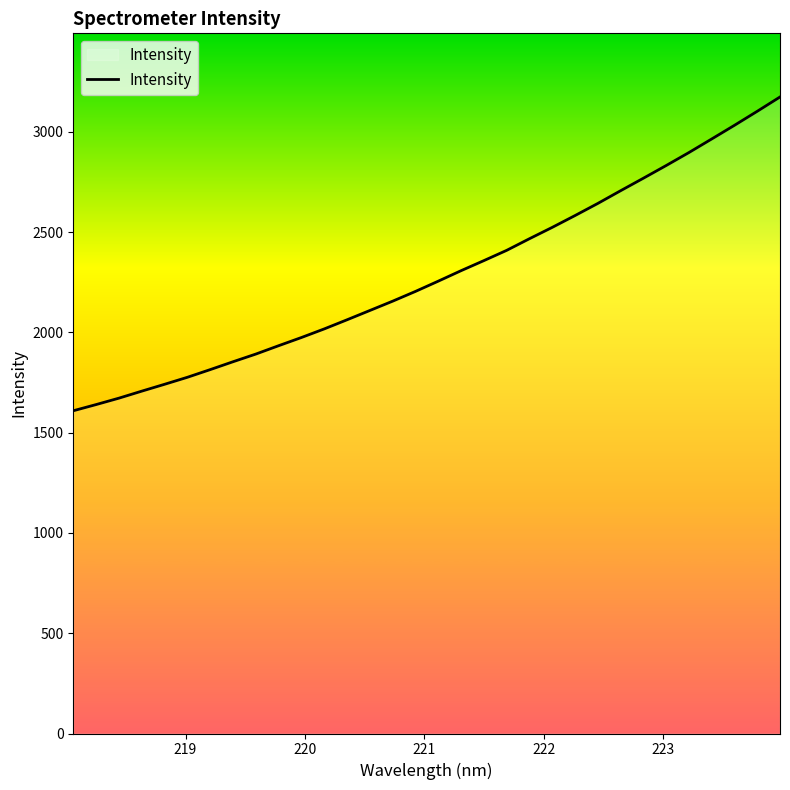

What is the maximum value shown in the chart?

3174.5